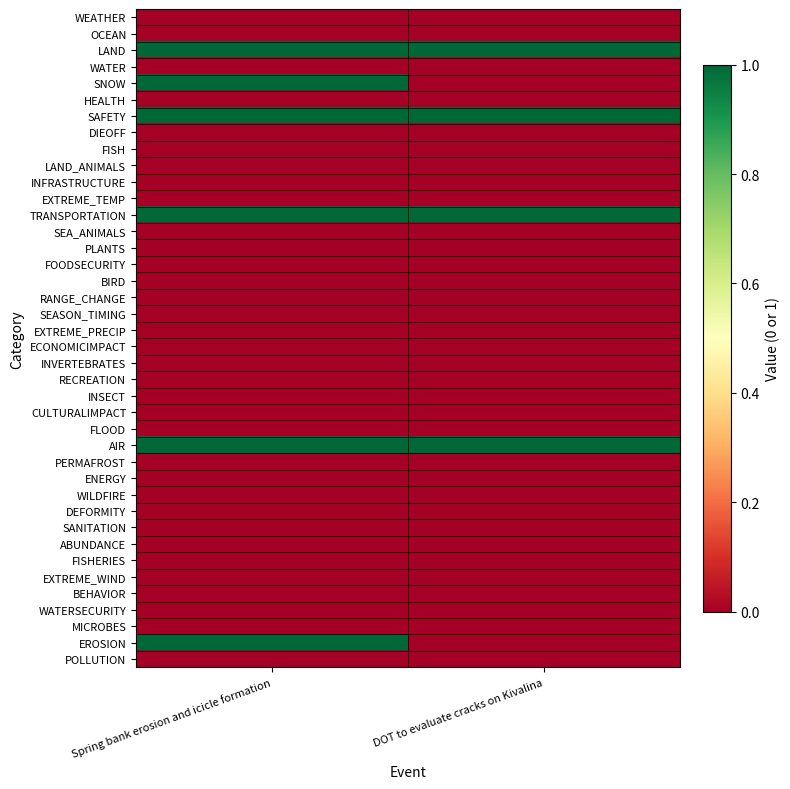

Reading left to right, list all the values displayed in this chart.

WEATHER: Spring bank erosion and icicle formation=0	DOT to evaluate cracks on Kivalina=0
OCEAN: Spring bank erosion and icicle formation=0	DOT to evaluate cracks on Kivalina=0
LAND: Spring bank erosion and icicle formation=1	DOT to evaluate cracks on Kivalina=1
WATER: Spring bank erosion and icicle formation=0	DOT to evaluate cracks on Kivalina=0
SNOW: Spring bank erosion and icicle formation=1	DOT to evaluate cracks on Kivalina=0
HEALTH: Spring bank erosion and icicle formation=0	DOT to evaluate cracks on Kivalina=0
SAFETY: Spring bank erosion and icicle formation=1	DOT to evaluate cracks on Kivalina=1
DIEOFF: Spring bank erosion and icicle formation=0	DOT to evaluate cracks on Kivalina=0
FISH: Spring bank erosion and icicle formation=0	DOT to evaluate cracks on Kivalina=0
LAND_ANIMALS: Spring bank erosion and icicle formation=0	DOT to evaluate cracks on Kivalina=0
INFRASTRUCTURE: Spring bank erosion and icicle formation=0	DOT to evaluate cracks on Kivalina=0
EXTREME_TEMP: Spring bank erosion and icicle formation=0	DOT to evaluate cracks on Kivalina=0
TRANSPORTATION: Spring bank erosion and icicle formation=1	DOT to evaluate cracks on Kivalina=1
SEA_ANIMALS: Spring bank erosion and icicle formation=0	DOT to evaluate cracks on Kivalina=0
PLANTS: Spring bank erosion and icicle formation=0	DOT to evaluate cracks on Kivalina=0
FOODSECURITY: Spring bank erosion and icicle formation=0	DOT to evaluate cracks on Kivalina=0
BIRD: Spring bank erosion and icicle formation=0	DOT to evaluate cracks on Kivalina=0
RANGE_CHANGE: Spring bank erosion and icicle formation=0	DOT to evaluate cracks on Kivalina=0
SEASON_TIMING: Spring bank erosion and icicle formation=0	DOT to evaluate cracks on Kivalina=0
EXTREME_PRECIP: Spring bank erosion and icicle formation=0	DOT to evaluate cracks on Kivalina=0
ECONOMICIMPACT: Spring bank erosion and icicle formation=0	DOT to evaluate cracks on Kivalina=0
INVERTEBRATES: Spring bank erosion and icicle formation=0	DOT to evaluate cracks on Kivalina=0
RECREATION: Spring bank erosion and icicle formation=0	DOT to evaluate cracks on Kivalina=0
INSECT: Spring bank erosion and icicle formation=0	DOT to evaluate cracks on Kivalina=0
CULTURALIMPACT: Spring bank erosion and icicle formation=0	DOT to evaluate cracks on Kivalina=0
FLOOD: Spring bank erosion and icicle formation=0	DOT to evaluate cracks on Kivalina=0
AIR: Spring bank erosion and icicle formation=1	DOT to evaluate cracks on Kivalina=1
PERMAFROST: Spring bank erosion and icicle formation=0	DOT to evaluate cracks on Kivalina=0
ENERGY: Spring bank erosion and icicle formation=0	DOT to evaluate cracks on Kivalina=0
WILDFIRE: Spring bank erosion and icicle formation=0	DOT to evaluate cracks on Kivalina=0
DEFORMITY: Spring bank erosion and icicle formation=0	DOT to evaluate cracks on Kivalina=0
SANITATION: Spring bank erosion and icicle formation=0	DOT to evaluate cracks on Kivalina=0
ABUNDANCE: Spring bank erosion and icicle formation=0	DOT to evaluate cracks on Kivalina=0
FISHERIES: Spring bank erosion and icicle formation=0	DOT to evaluate cracks on Kivalina=0
EXTREME_WIND: Spring bank erosion and icicle formation=0	DOT to evaluate cracks on Kivalina=0
BEHAVIOR: Spring bank erosion and icicle formation=0	DOT to evaluate cracks on Kivalina=0
WATERSECURITY: Spring bank erosion and icicle formation=0	DOT to evaluate cracks on Kivalina=0
MICROBES: Spring bank erosion and icicle formation=0	DOT to evaluate cracks on Kivalina=0
EROSION: Spring bank erosion and icicle formation=1	DOT to evaluate cracks on Kivalina=0
POLLUTION: Spring bank erosion and icicle formation=0	DOT to evaluate cracks on Kivalina=0